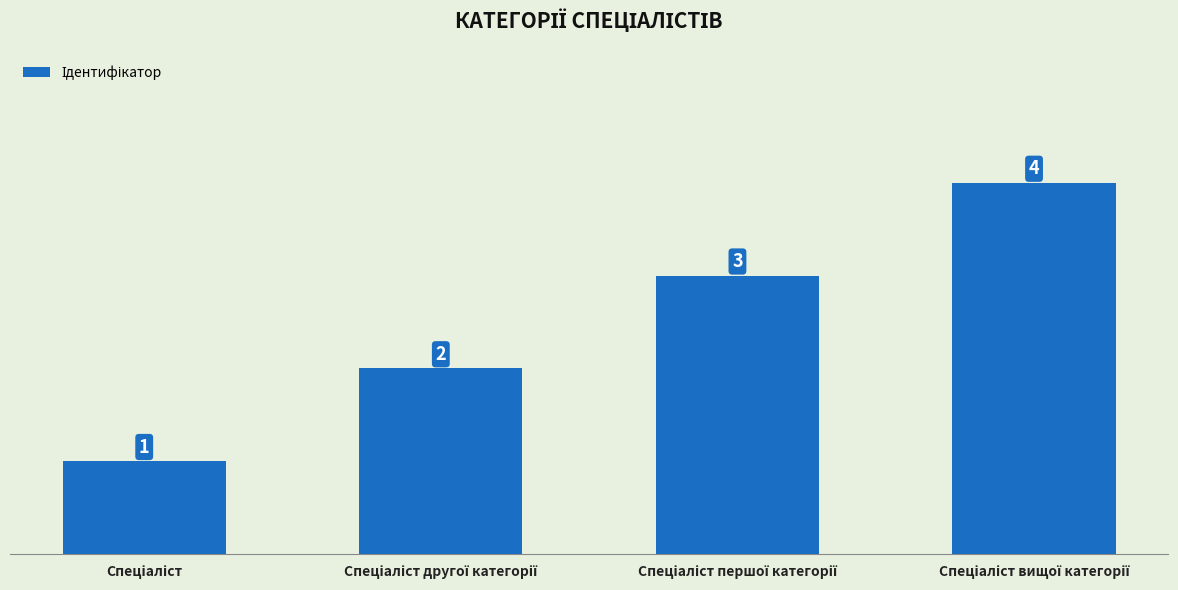

What is the maximum value shown in the chart?

4